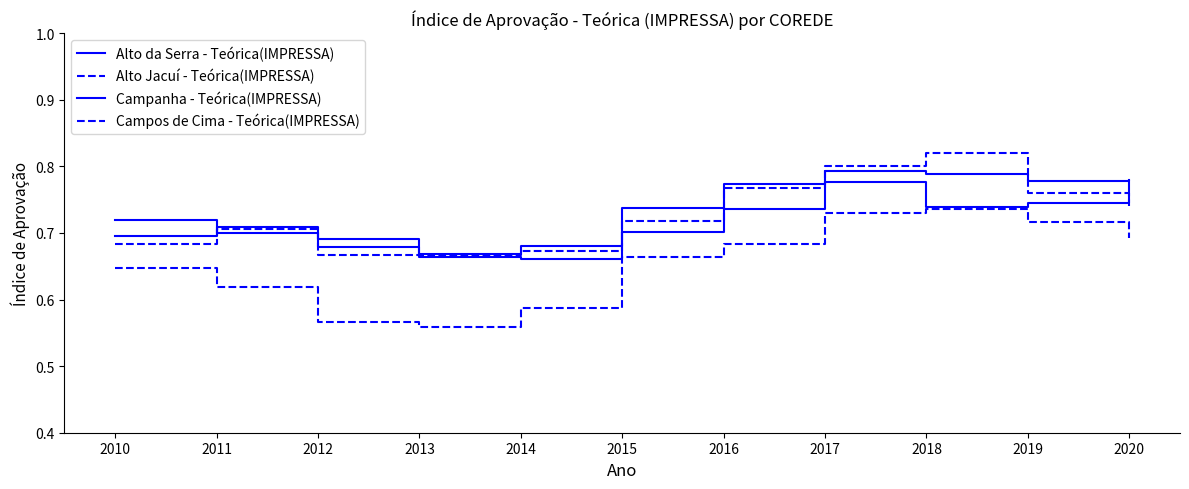

What is the difference between the Campos de Cima - Teórica(IMPRESSA) values at 2020 and 2013?

0.1